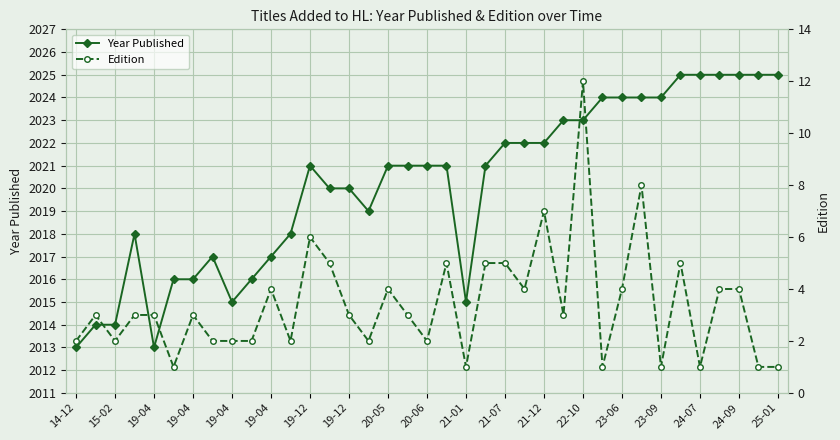

What is the difference between the maximum and minimum values in the Edition series?

11